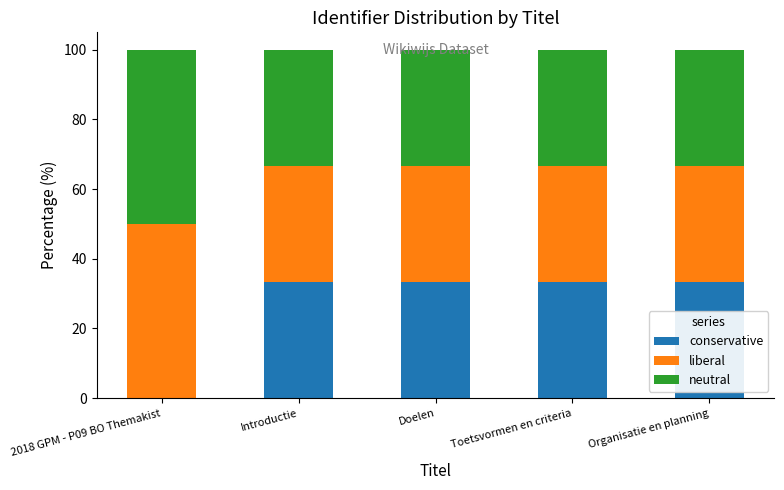

What is the sum of all conservative values?

133.3